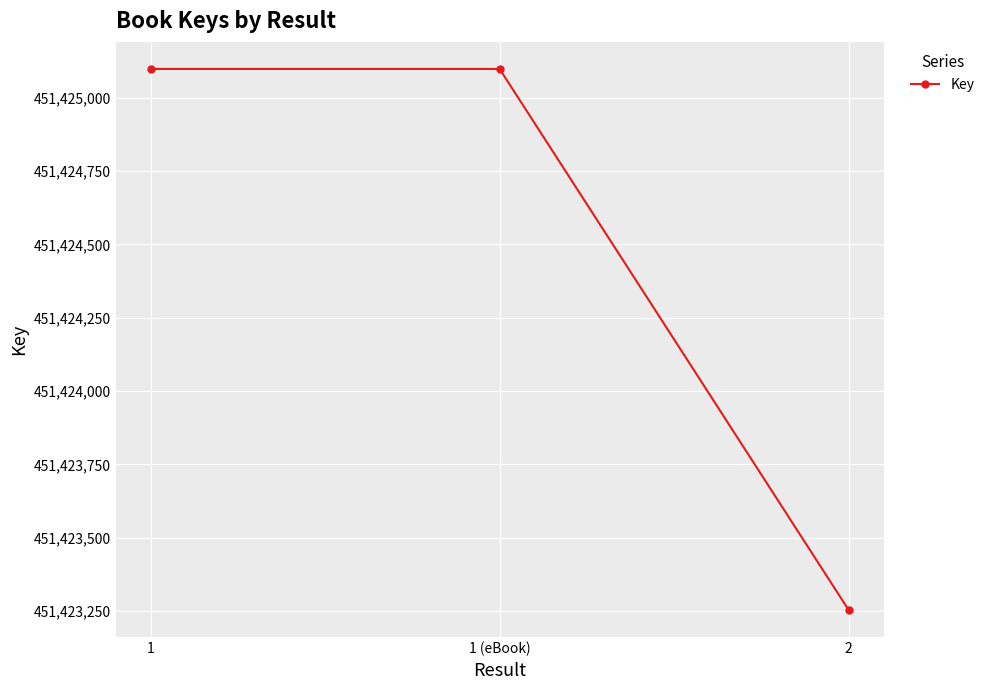

Is it true that the value at 1 is 451425098?

True